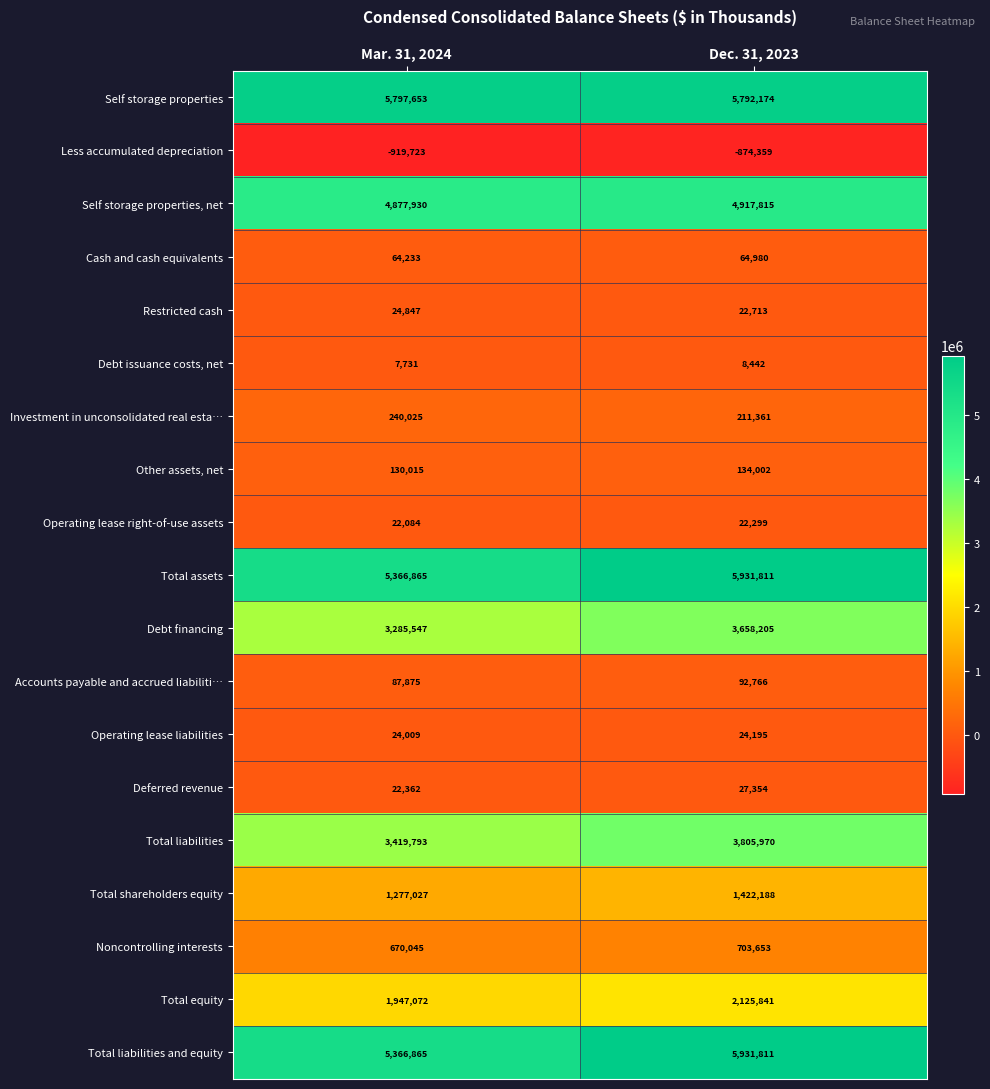

What is the difference between the highest and lowest values at Mar. 31, 2024?

6717376